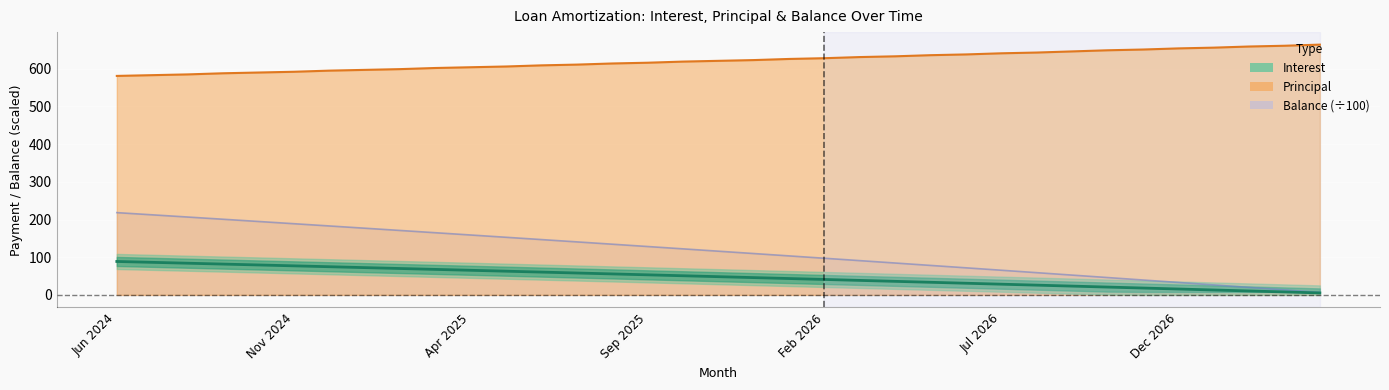

What is the sum of the values at 18 and Nov 2024?

132.4